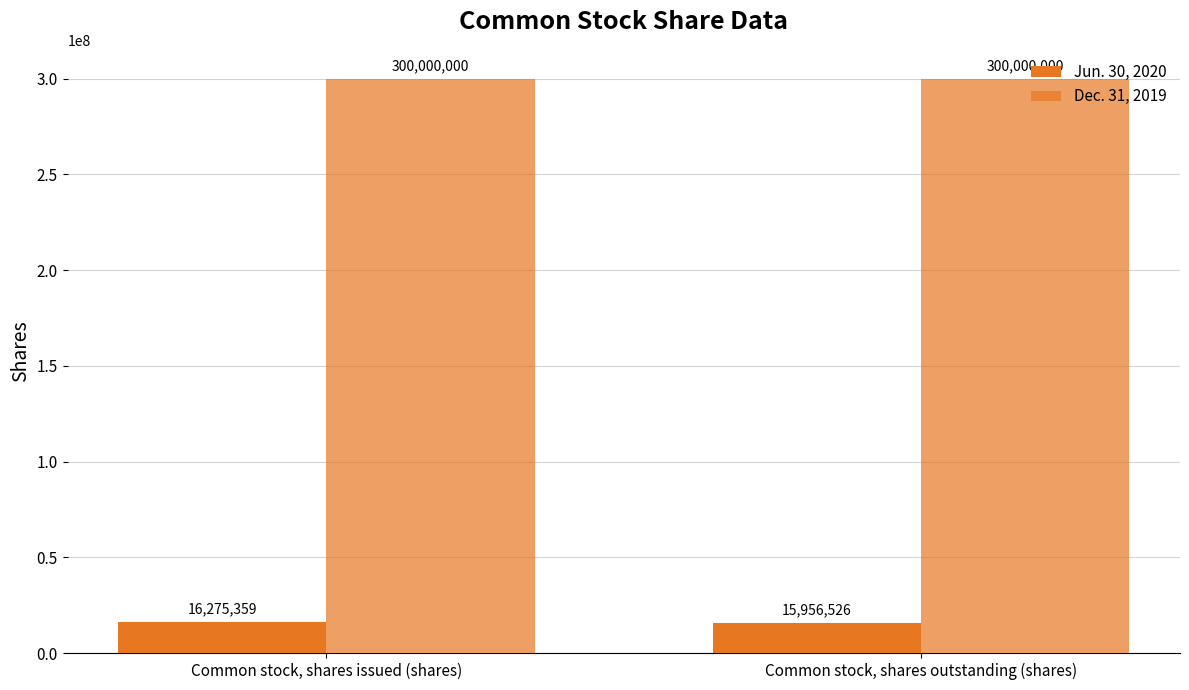

How many bars are there in total?

4